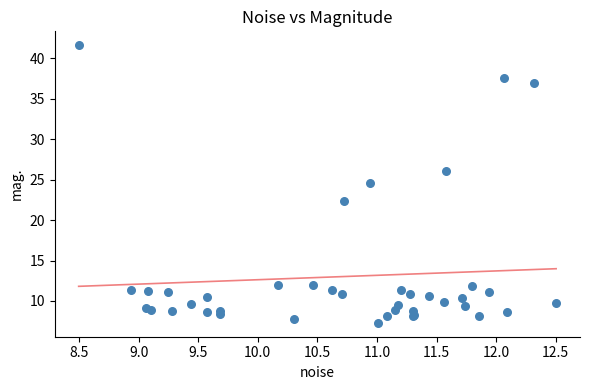

What Y value in the scatter plot is closest to 24?

24.6